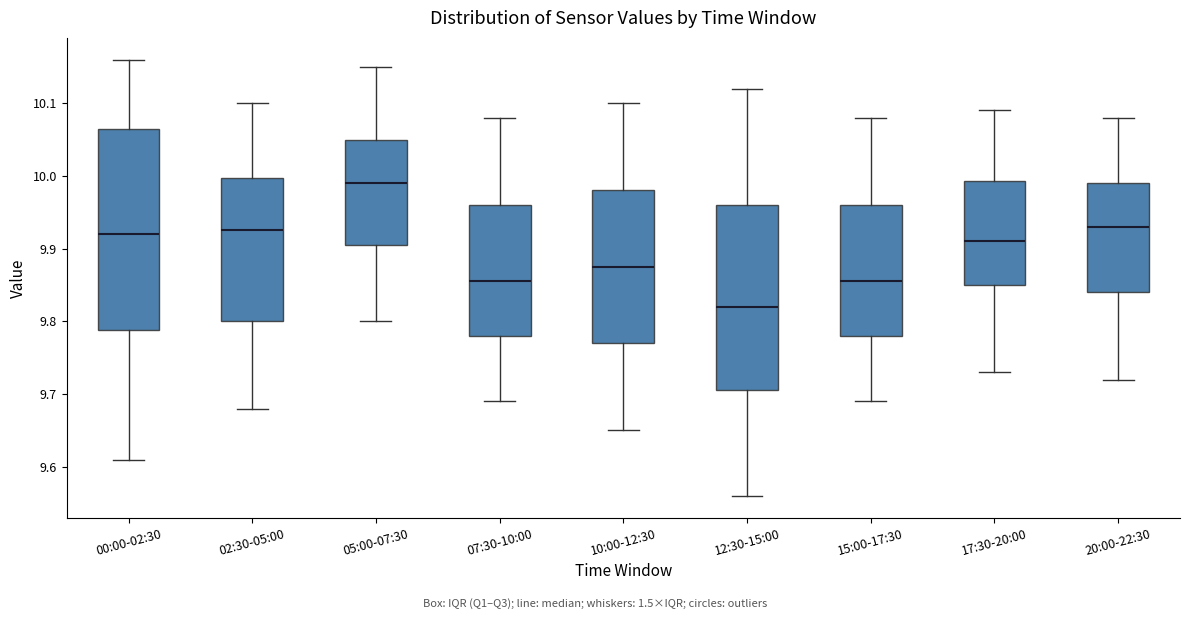

Where is the upper edge of the box for 12:30-15:00 on the y-axis? The values are not printed on the chart, so give them approximately, as read against the axis.

9.96